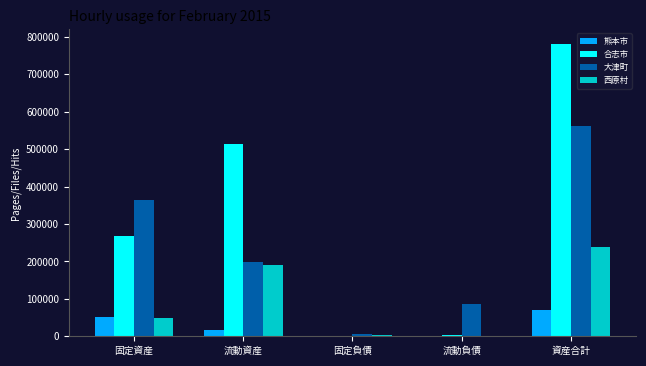

What is the difference between the 合志市 values at 固定負債 and 資産合計?

781512